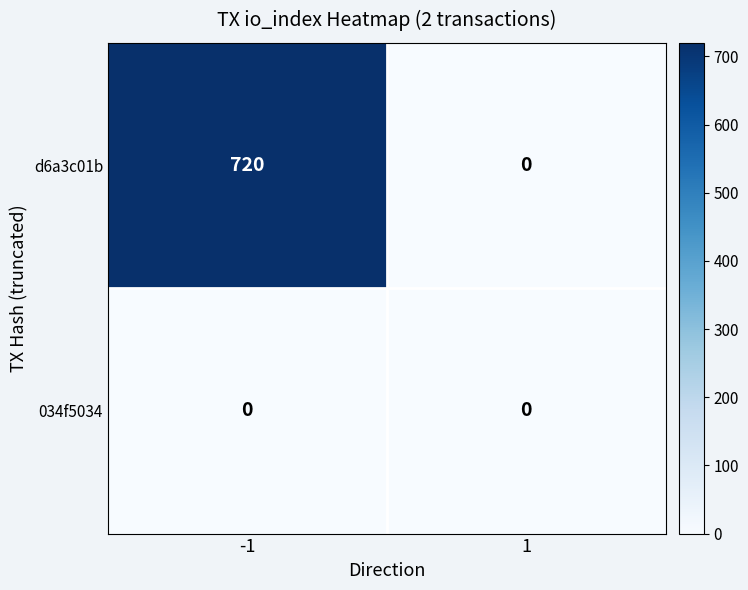

Reading left to right, list all the values displayed in this chart.

d6a3c01b: -1=720	1=0
034f5034: -1=0	1=0